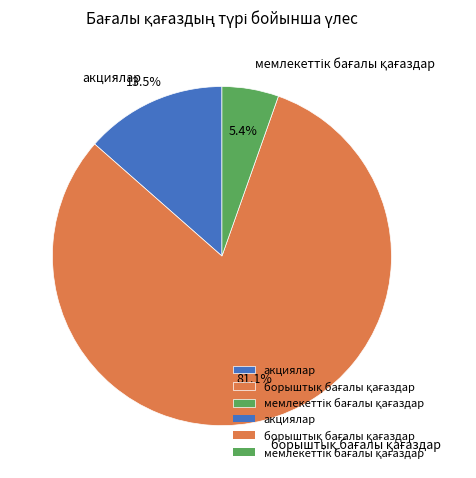

Is акциялар the majority of the pie?

No